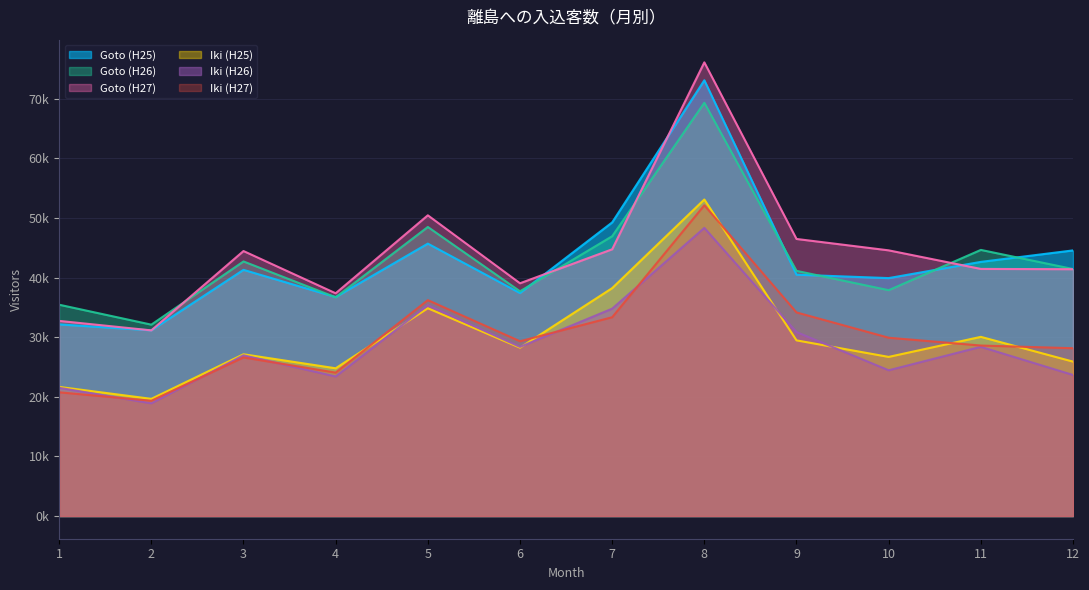

At which category does the chart reach its minimum across all series?

2